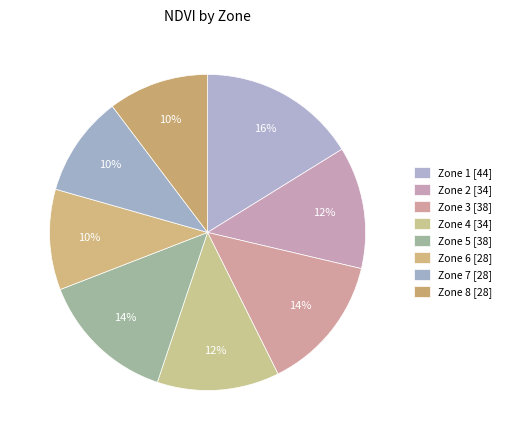

How many slices are in this pie chart?

8